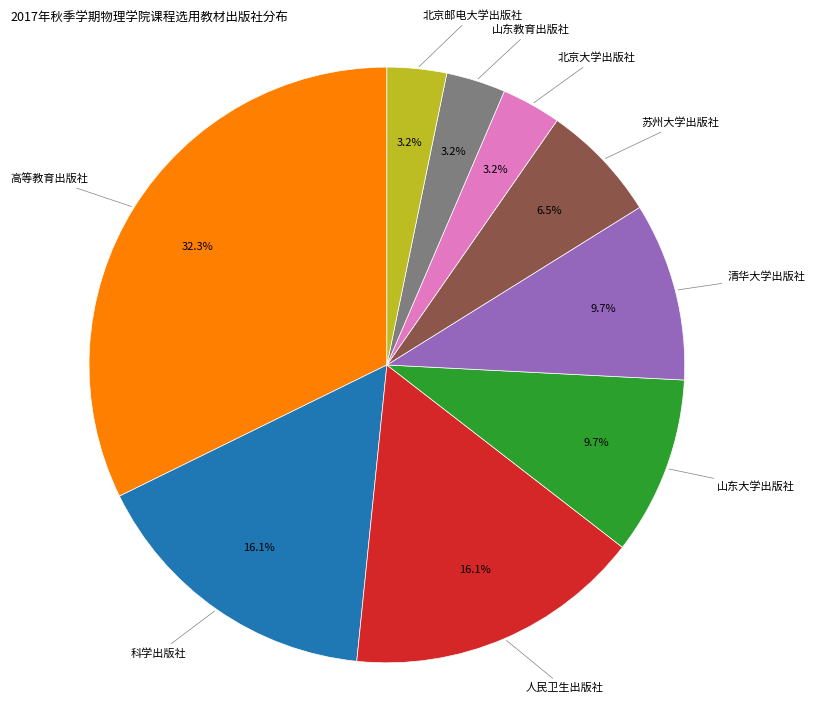

Does any single category account for the majority?

No